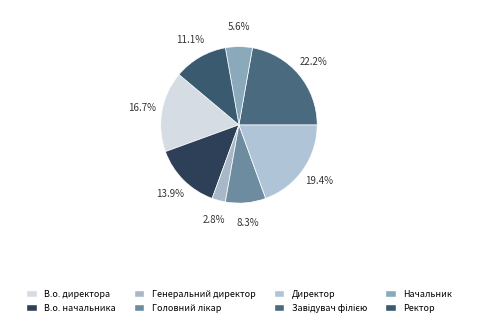

Between Директор and В.о. начальника, which is larger?

Директор